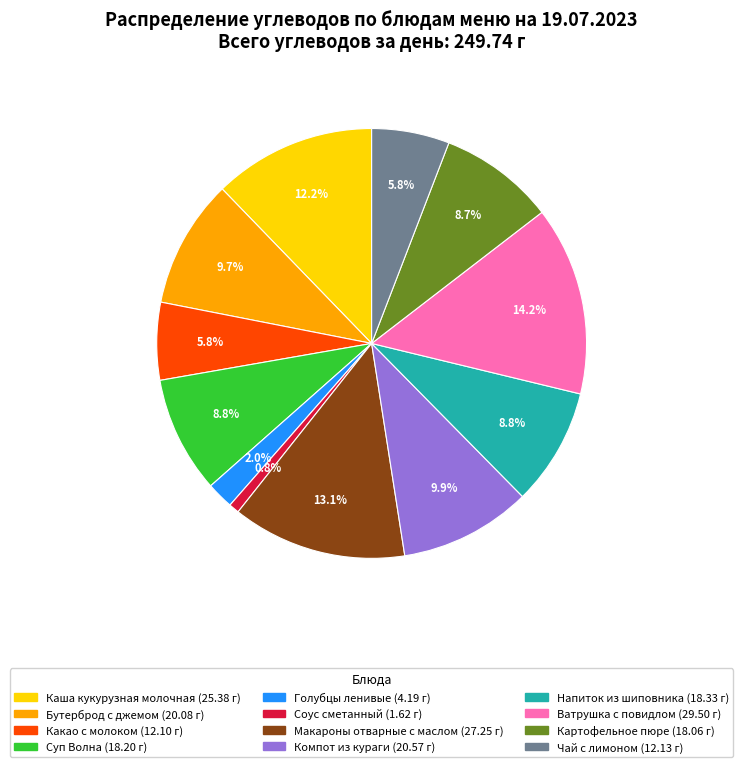

Which slice is the smallest?

Соус сметанный